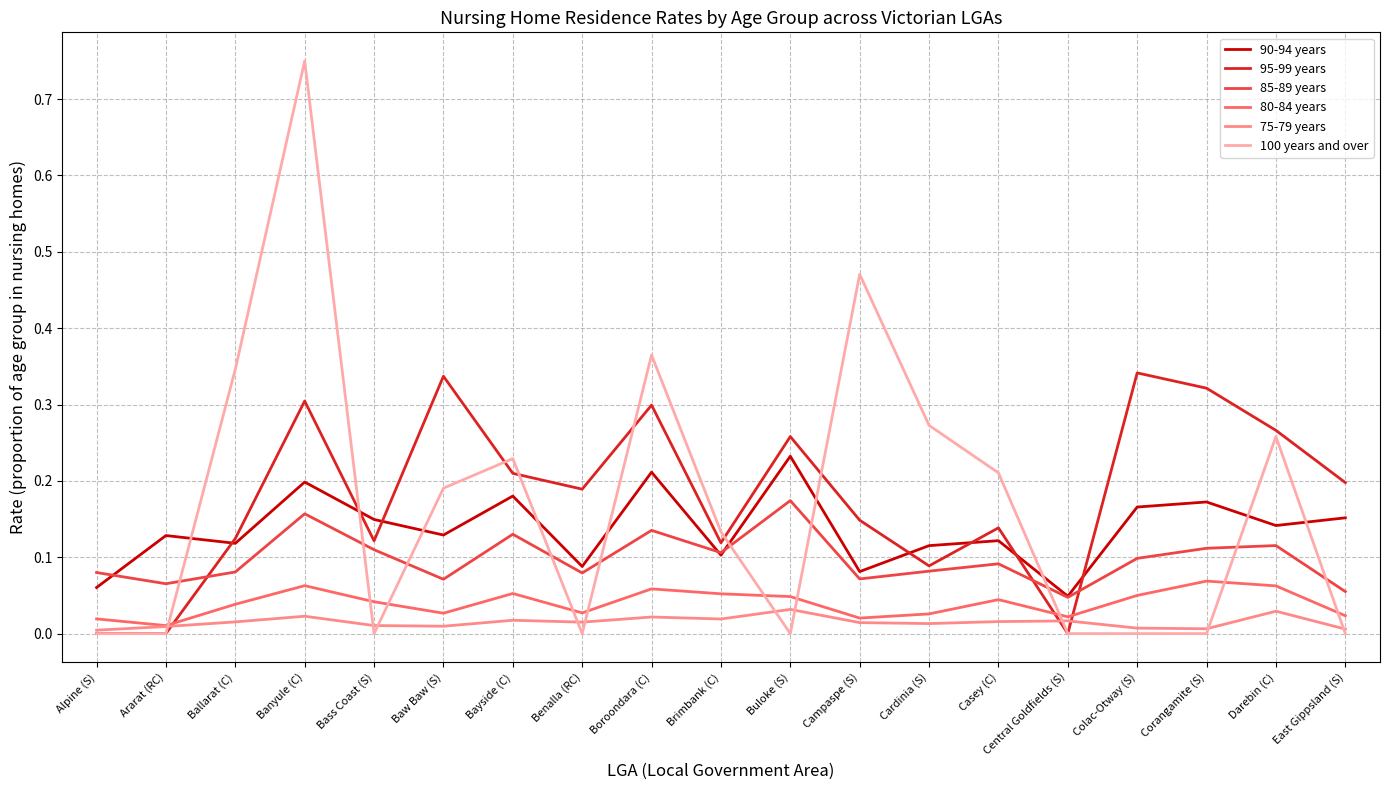

At which category is the sum across all series the highest?

Banyule (C)